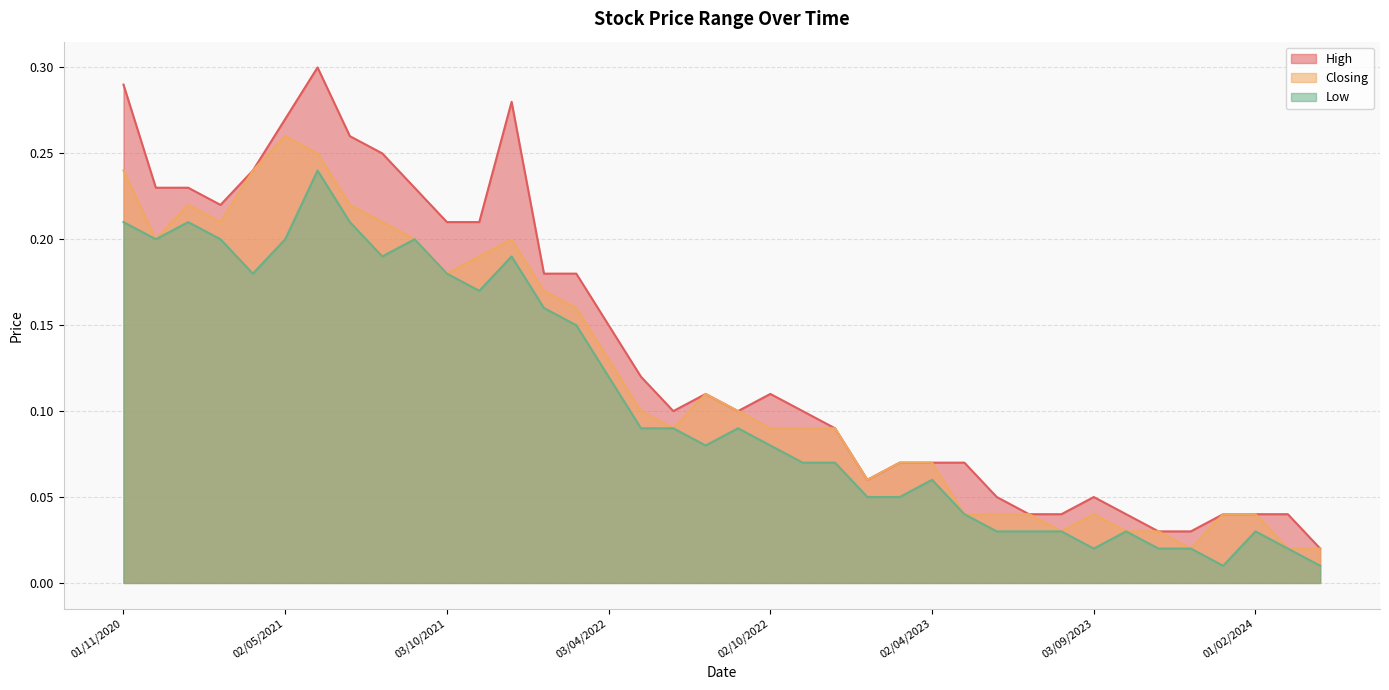

What position from the left is 01/03/2022?

15